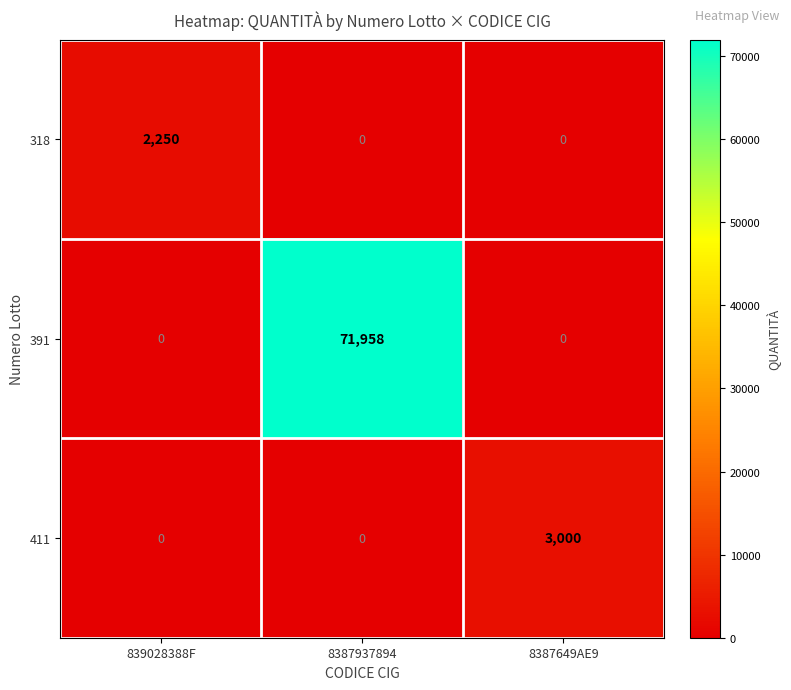

Rank the series by their maximum value, from highest to lowest.

391, 411, 318